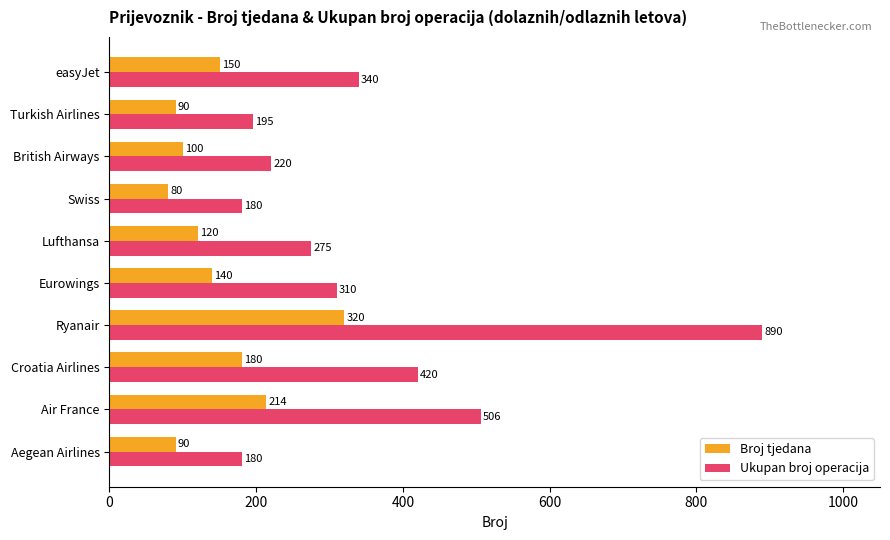

At which category is the sum across all series the highest?

Ryanair